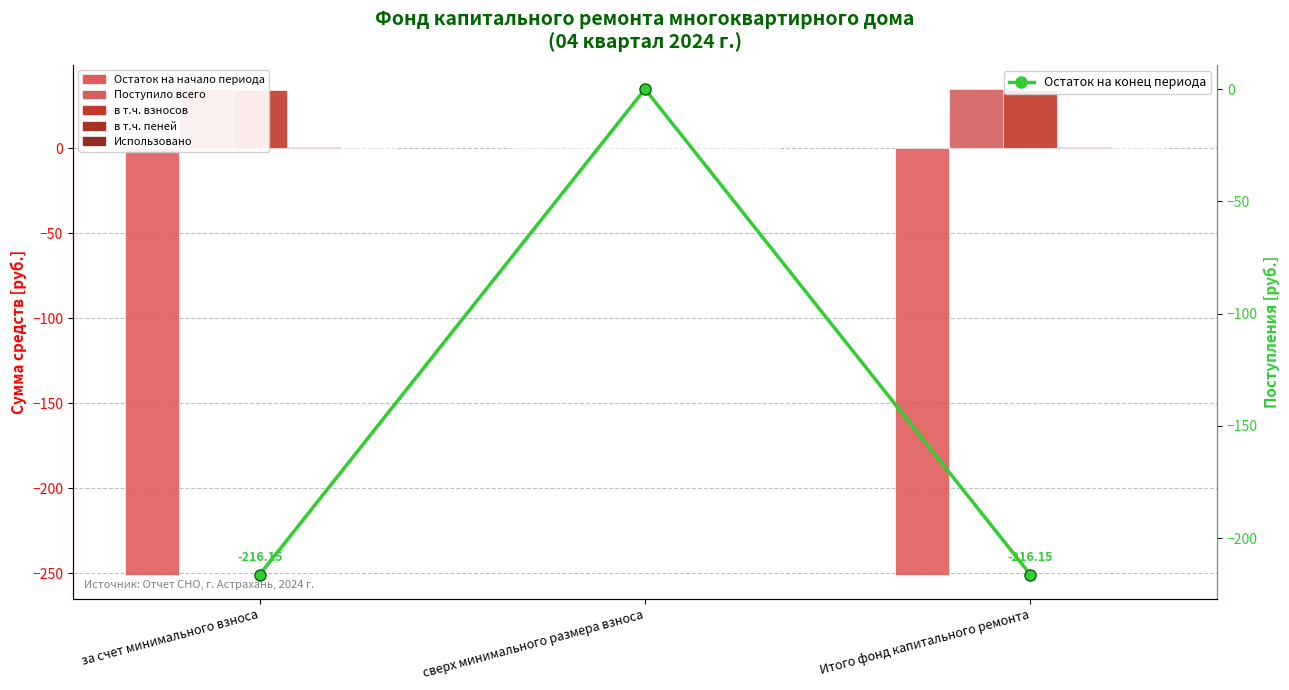

How many groups of bars are there?

3